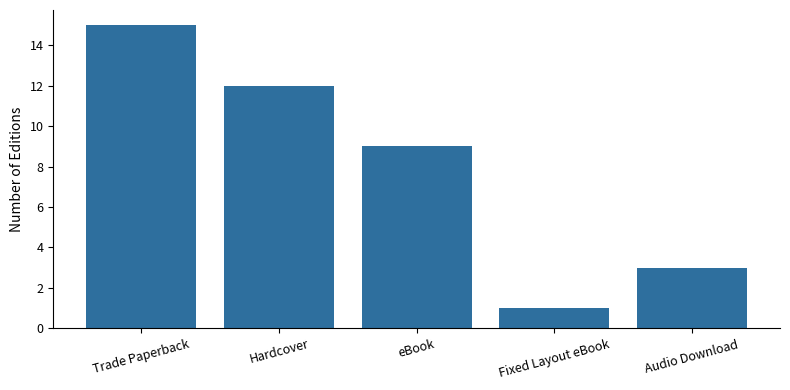

Approximately how many times larger is the value at Audio Download compared to Trade Paperback?

0.2